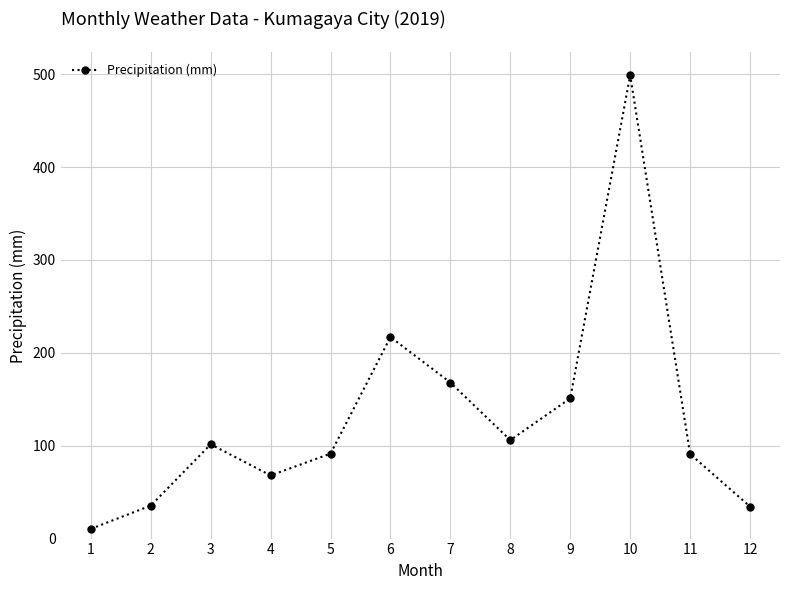

What is the maximum value shown in the chart?

499.0